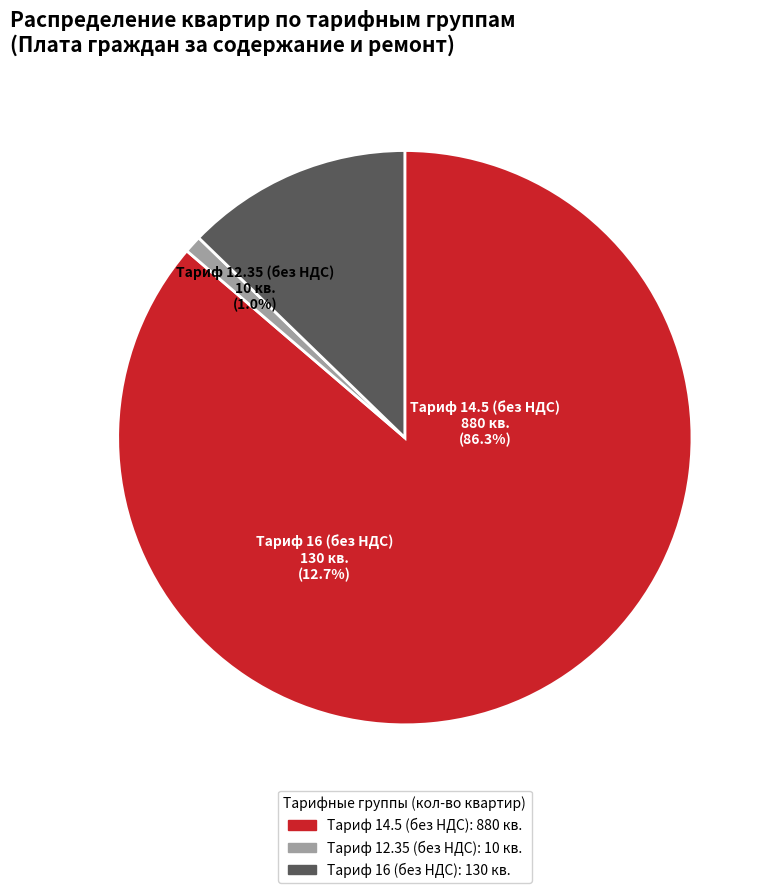

Is it true that Октябрьская ул, д. 8 is 21% of the pie?

False